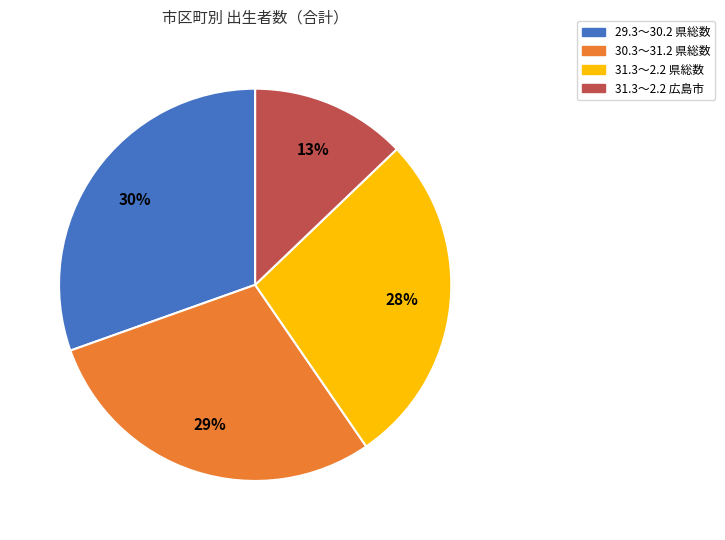

To the nearest percent, what is the average slice percentage?

25%